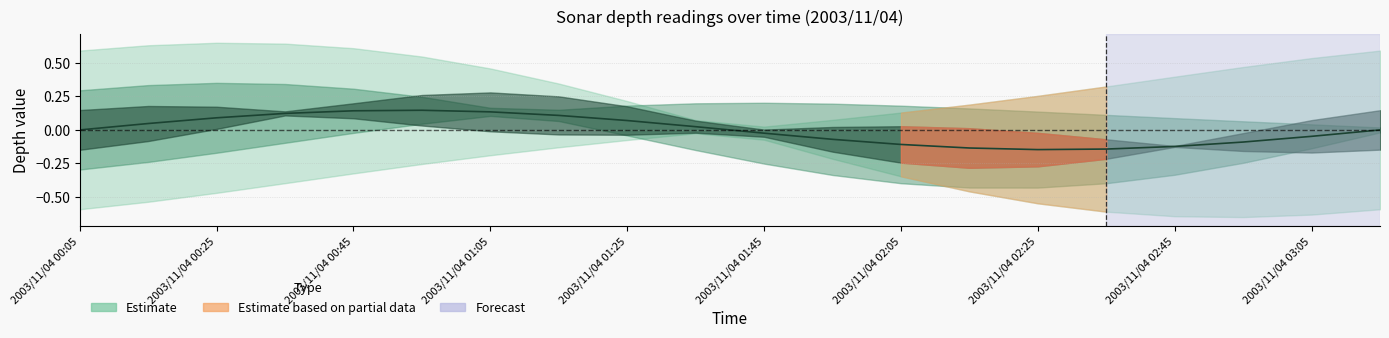

Reading right to left, extract all data points from this chart.

-0.0	-0.0	-0.1	-0.1	-0.1	-0.1	-0.1	-0.1	-0.1	-0.0	0.0	0.1	0.1	0.1	0.1	0.1	0.1	0.1	0.0	0.0